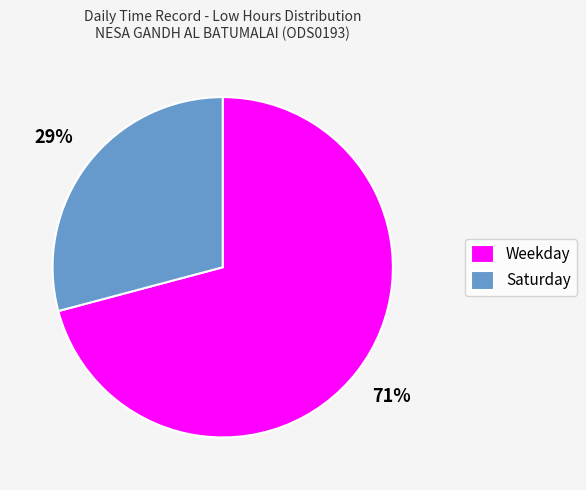

Rank the categories by value from highest to lowest.

Weekday, Saturday